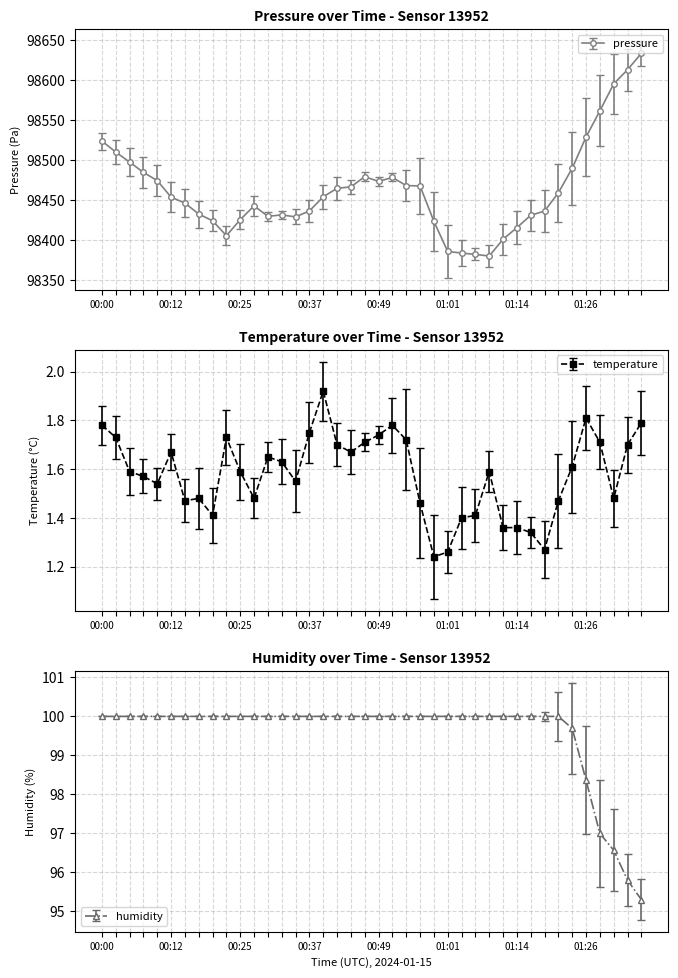

Which series changed the most between 07:00 and 08:00?

pressure